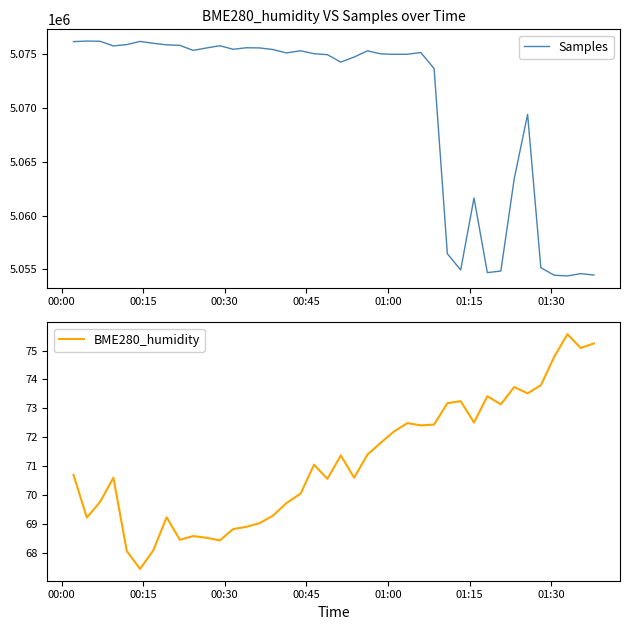

What is the lowest value of the Samples series?

5054403